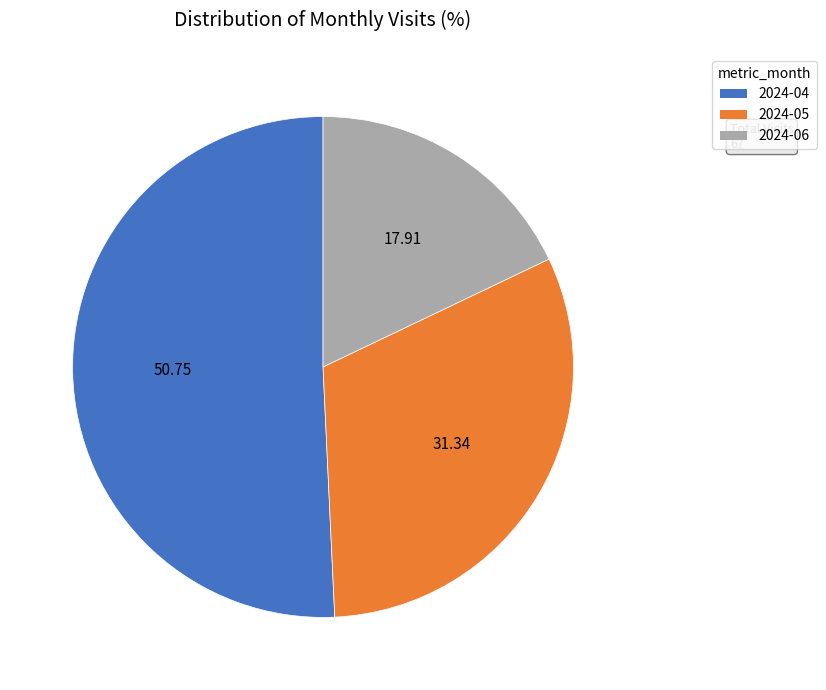

Is there any slice that represents more than half of the pie?

Yes